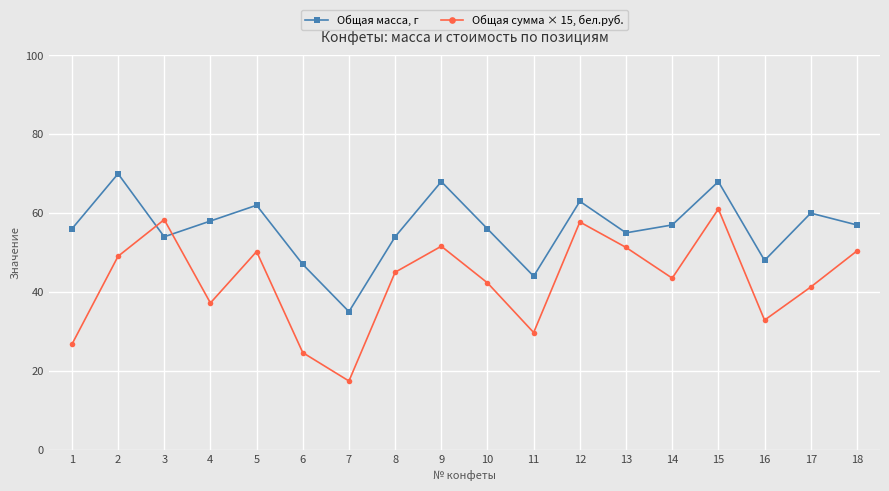

What is the highest value of the Общая масса, г series?

70.0